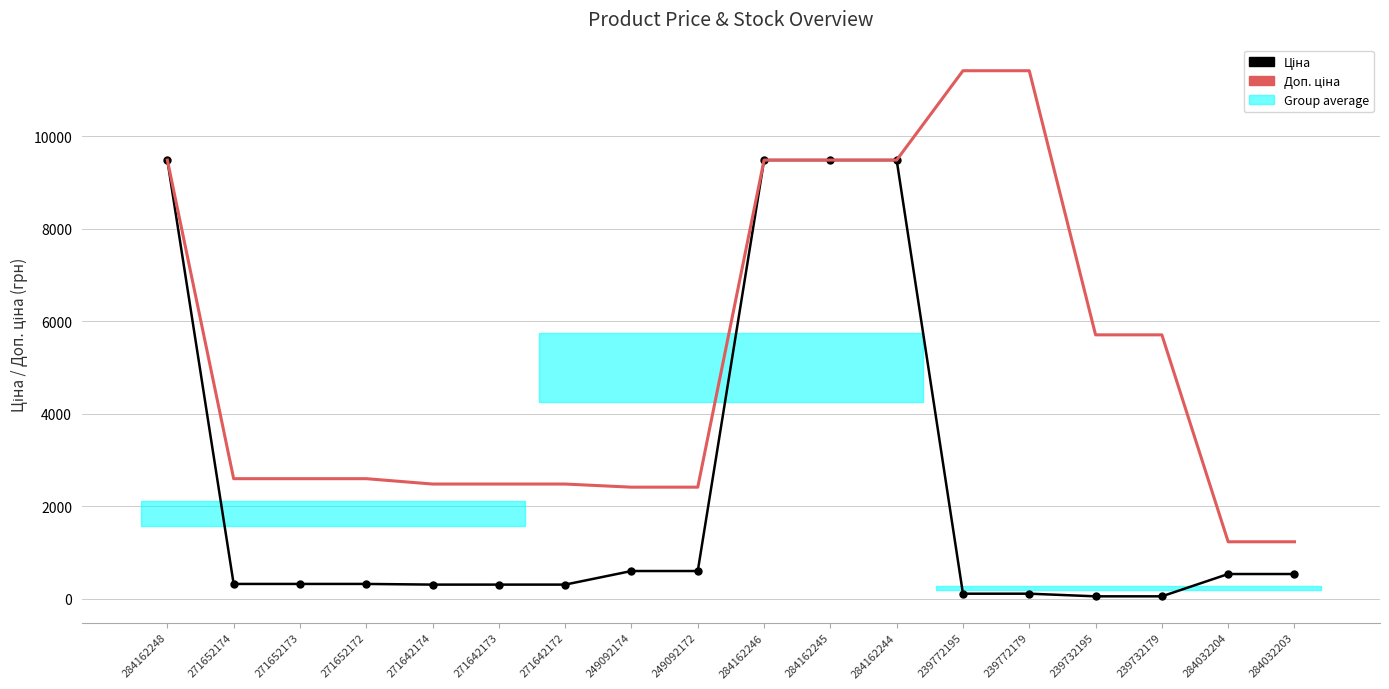

What is the minimum value shown in the chart?

57.0